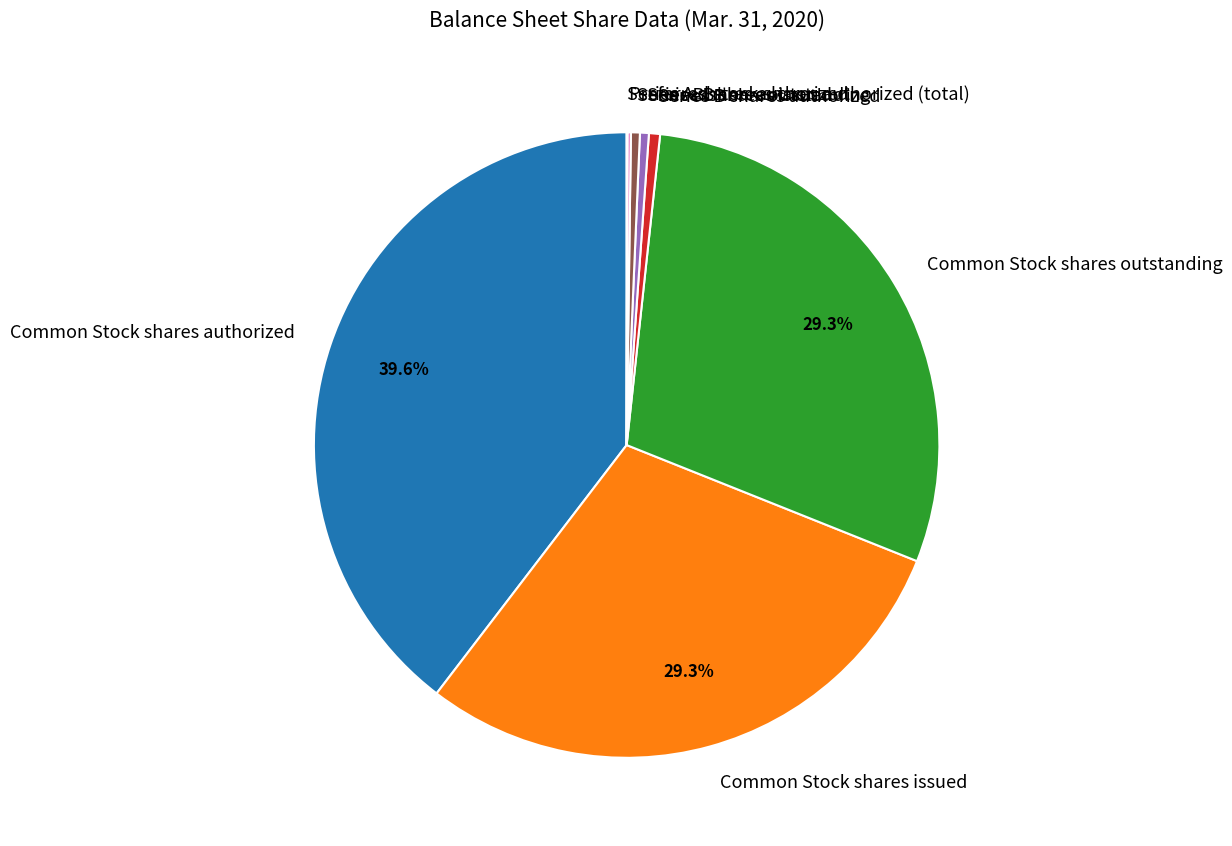

Combined, what portion of the pie is Common Stock shares authorized and Common Stock shares issued?

68.9%